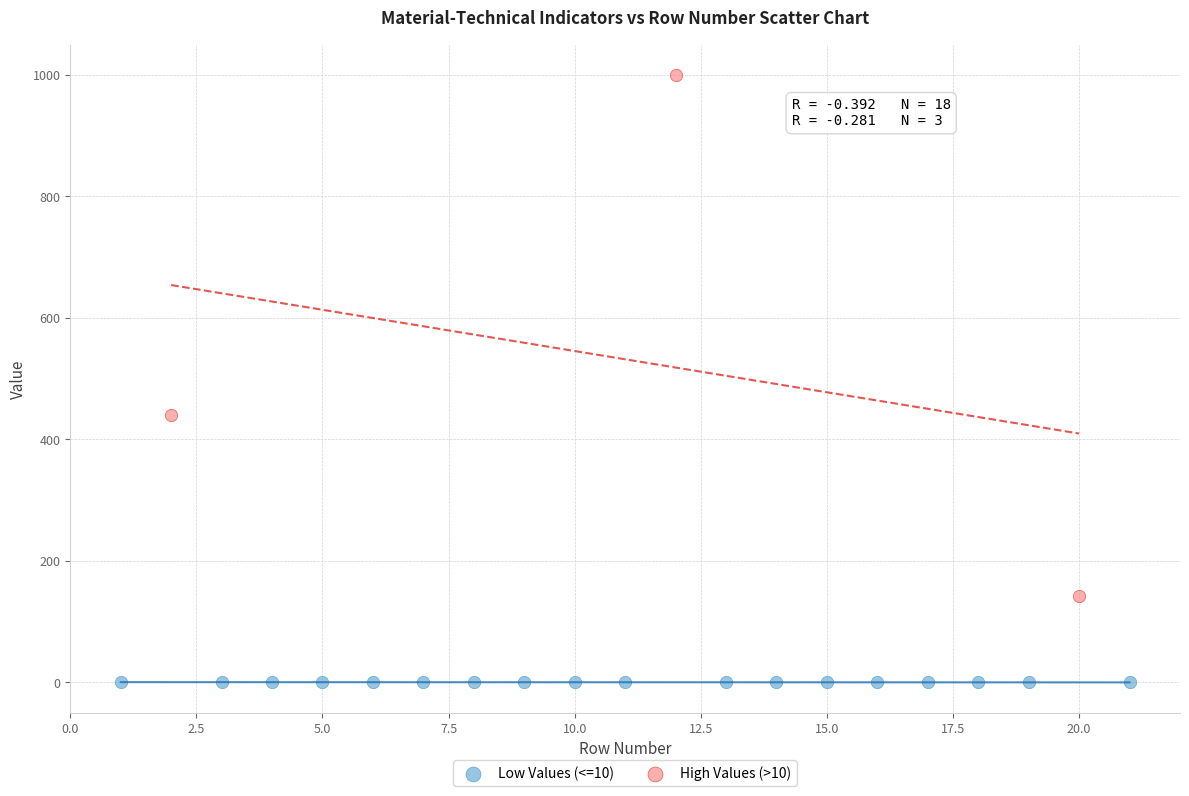

Which series has the widest spread of Y values?

High Values (>10)